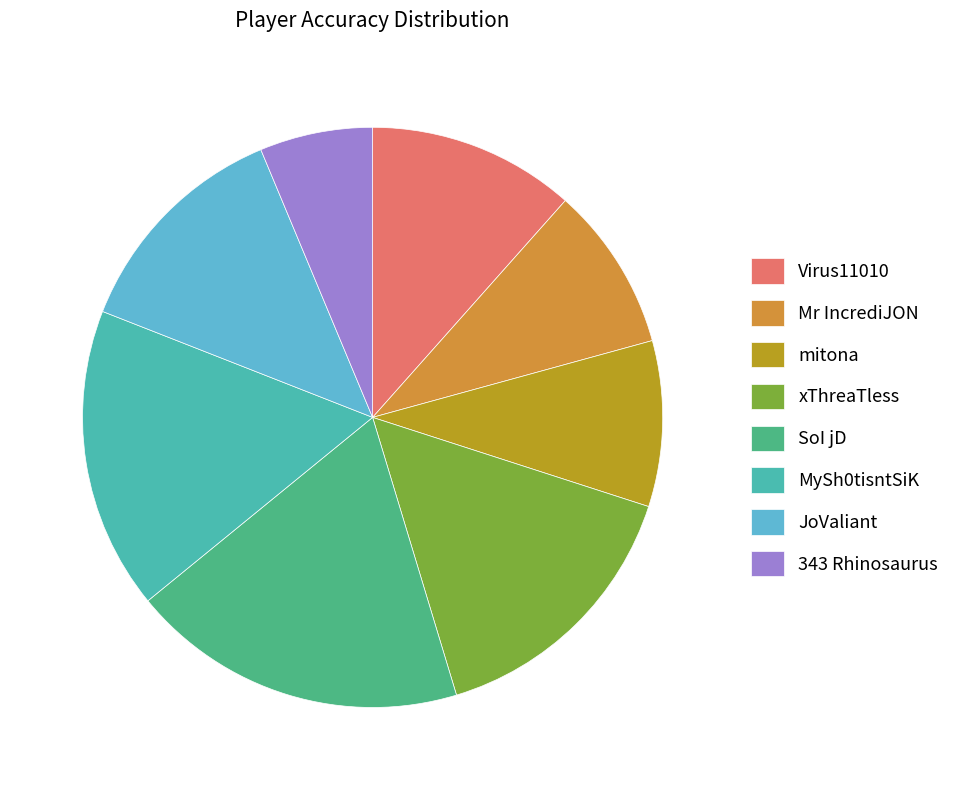

What is the largest slice in the pie chart?

SoI jD